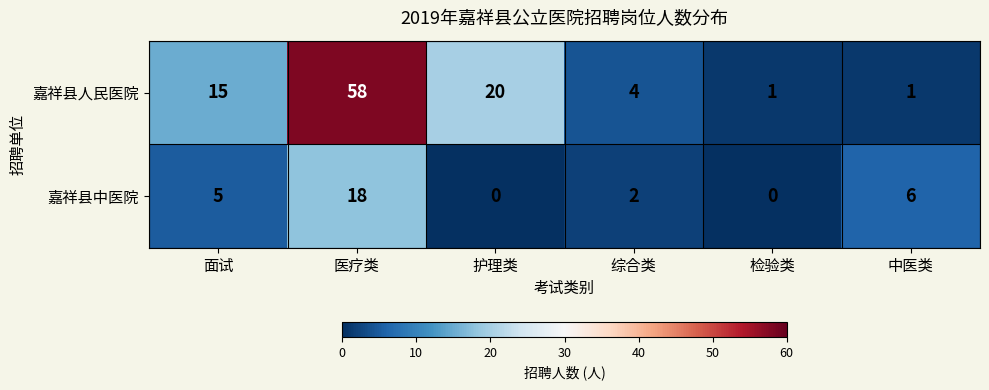

Which series changed the most between 医疗类 and 中医类?

嘉祥县人民医院